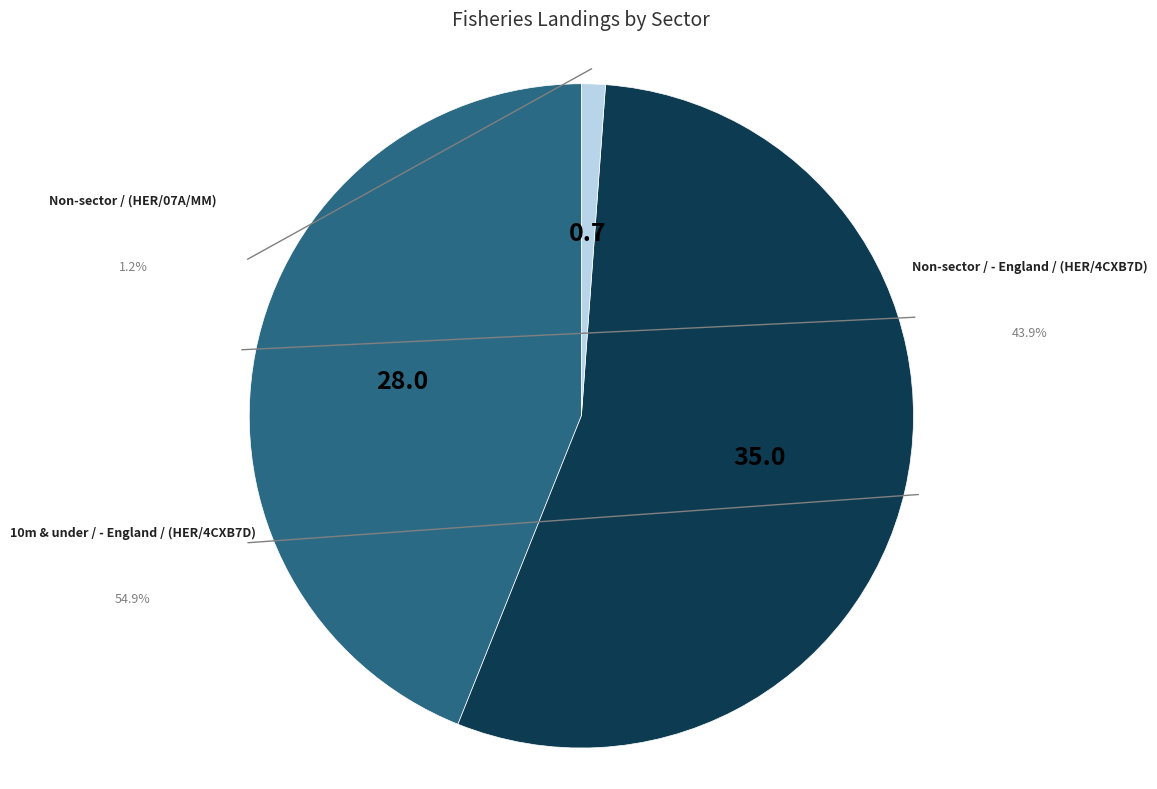

Does any single category account for the majority?

Yes